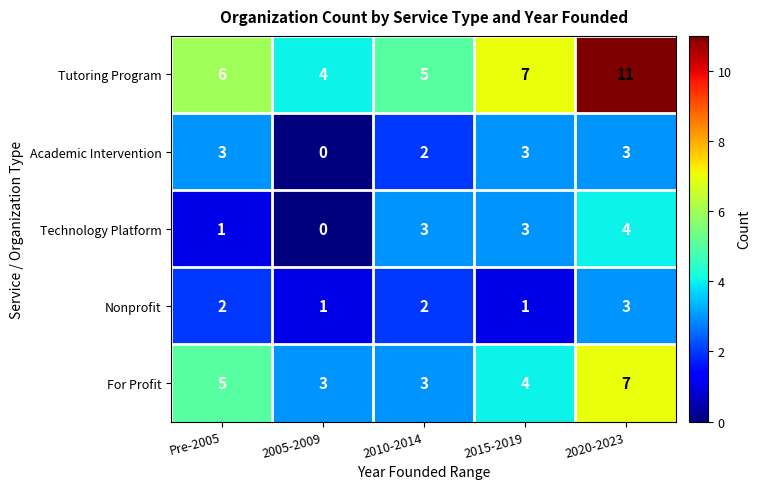

The Nonprofit series shows 3 at 2020-2023. True or false?

True